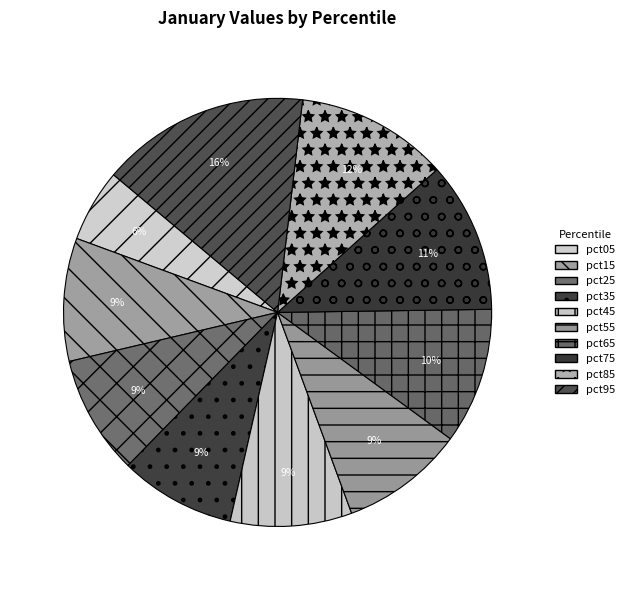

Rank the categories by value from lowest to highest.

pct05, pct35, pct25, pct45, pct15, pct55, pct65, pct75, pct85, pct95